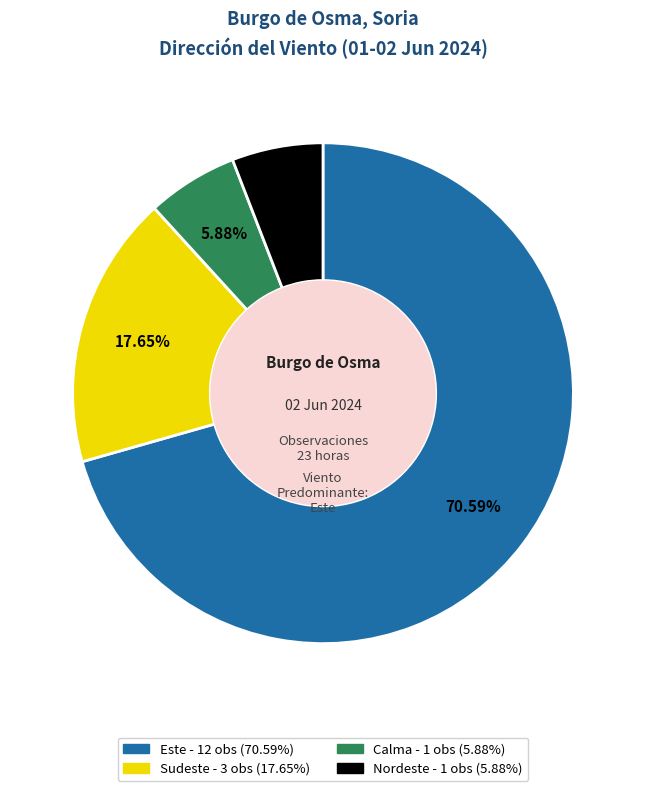

Does any single category account for the majority?

Yes